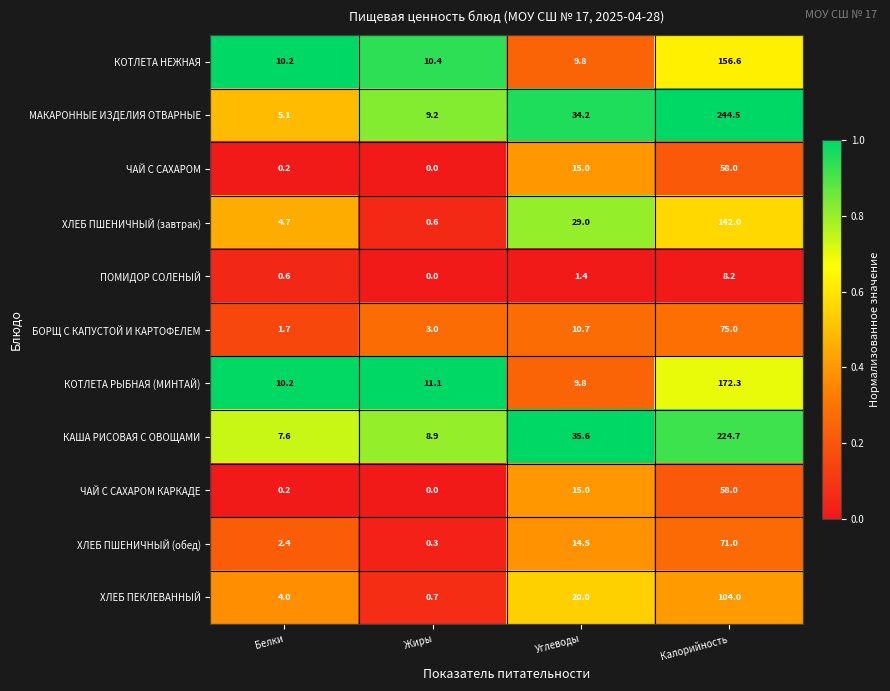

At which category is the sum across all series the highest?

Калорийность